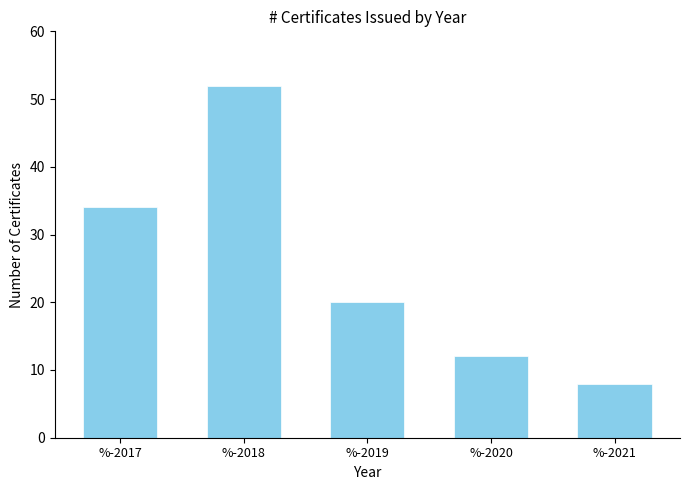

Reading right to left, what are all the values shown in this chart?

%-2021=8	%-2020=12	%-2019=20	%-2018=52	%-2017=34